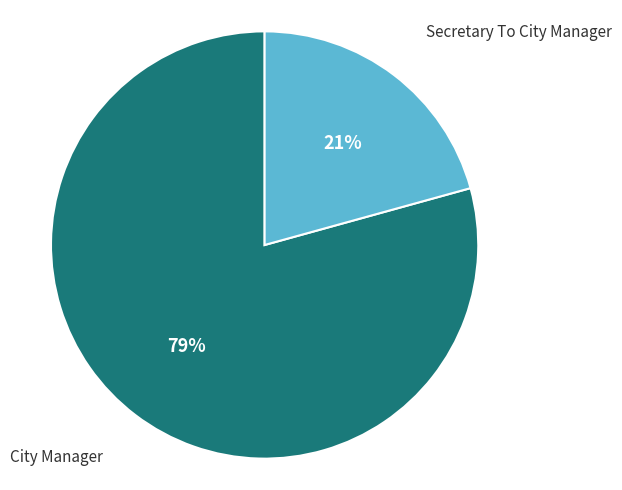

To the nearest percent, what is the average slice percentage?

50%